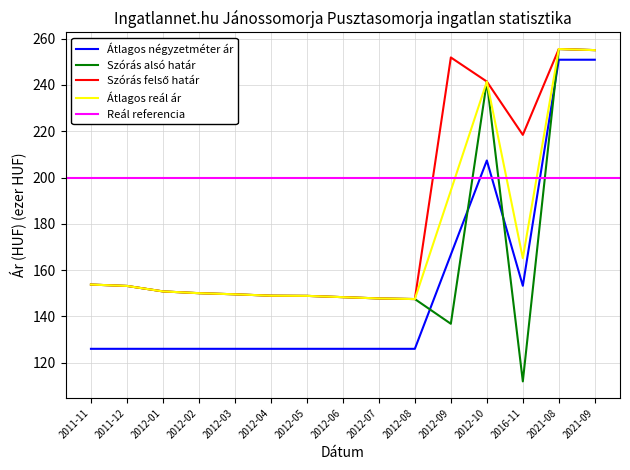

How many intersections are there between Átlagos négyzetméter ár and Szórás alsó határ?

4